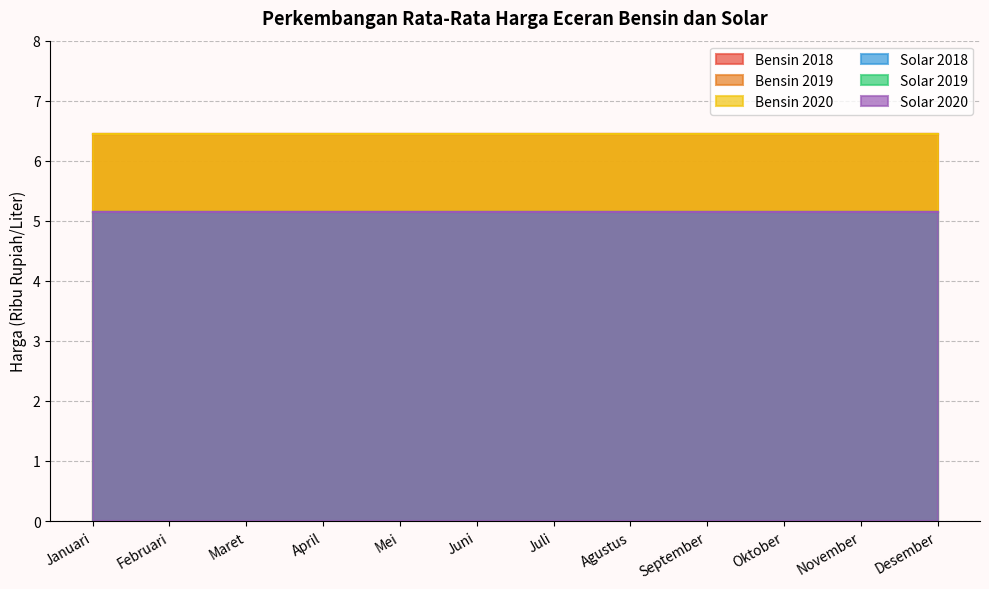

What is the sum of the Solar 2018 values at Februari and Desember?

10.3